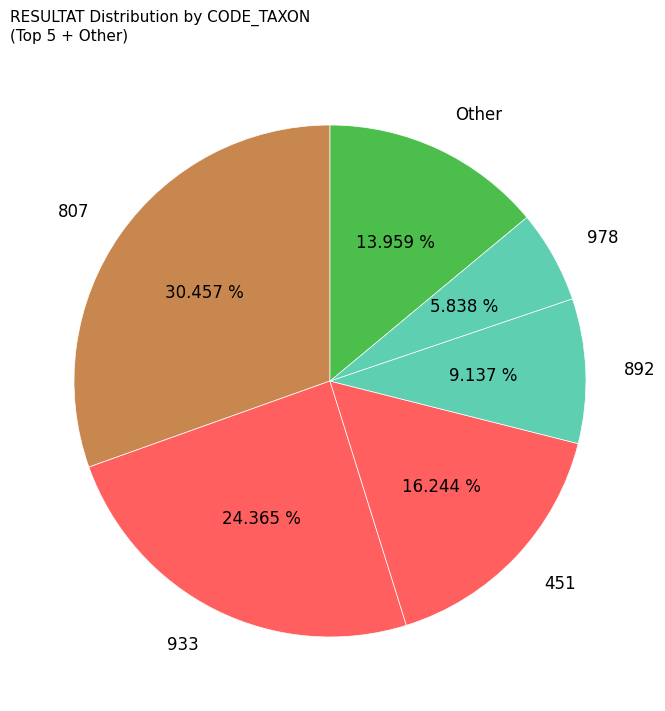

Approximately how many times larger is the value at 933 compared to 978?

4.2